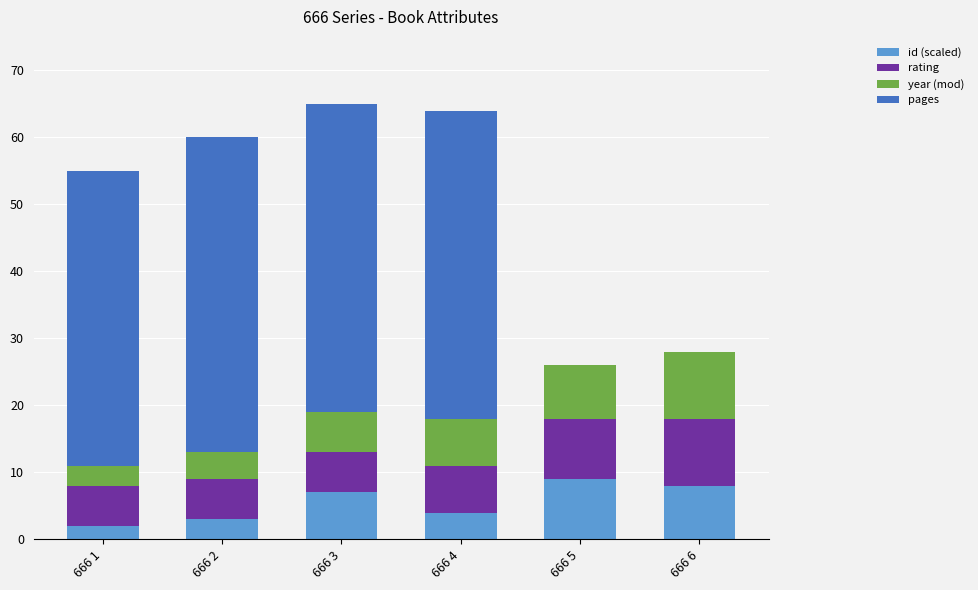

Reading left to right, what are the values for id (scaled)?

666 1=2	666 2=3	666 3=7	666 4=4	666 5=9	666 6=8